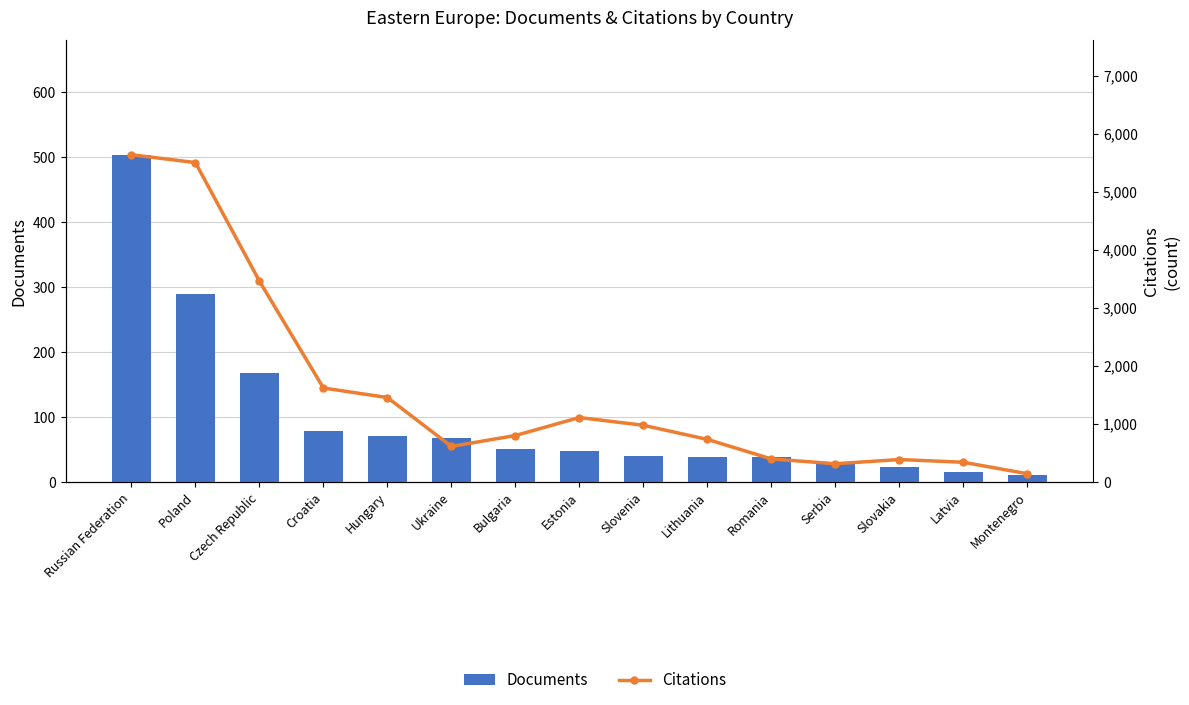

Rank the categories by Citations value from lowest to highest.

Montenegro, Serbia, Latvia, Slovakia, Romania, Ukraine, Lithuania, Bulgaria, Slovenia, Estonia, Hungary, Croatia, Czech Republic, Poland, Russian Federation